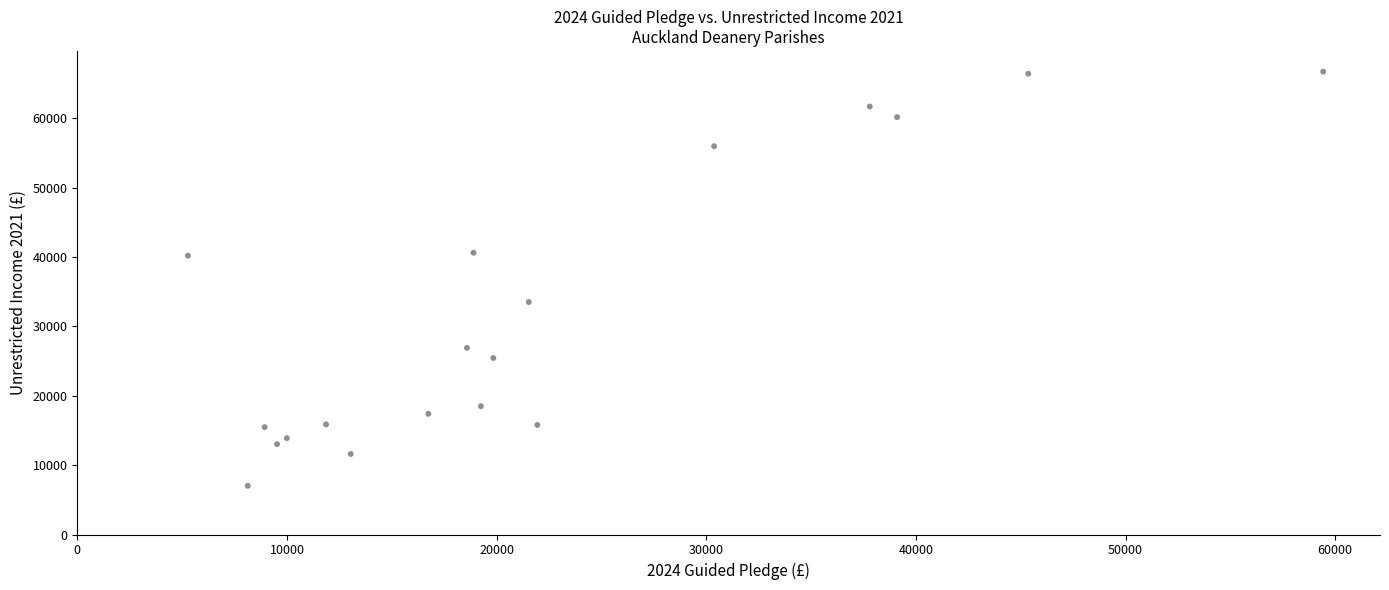

What is the range of Y values (max minus min)?

59684